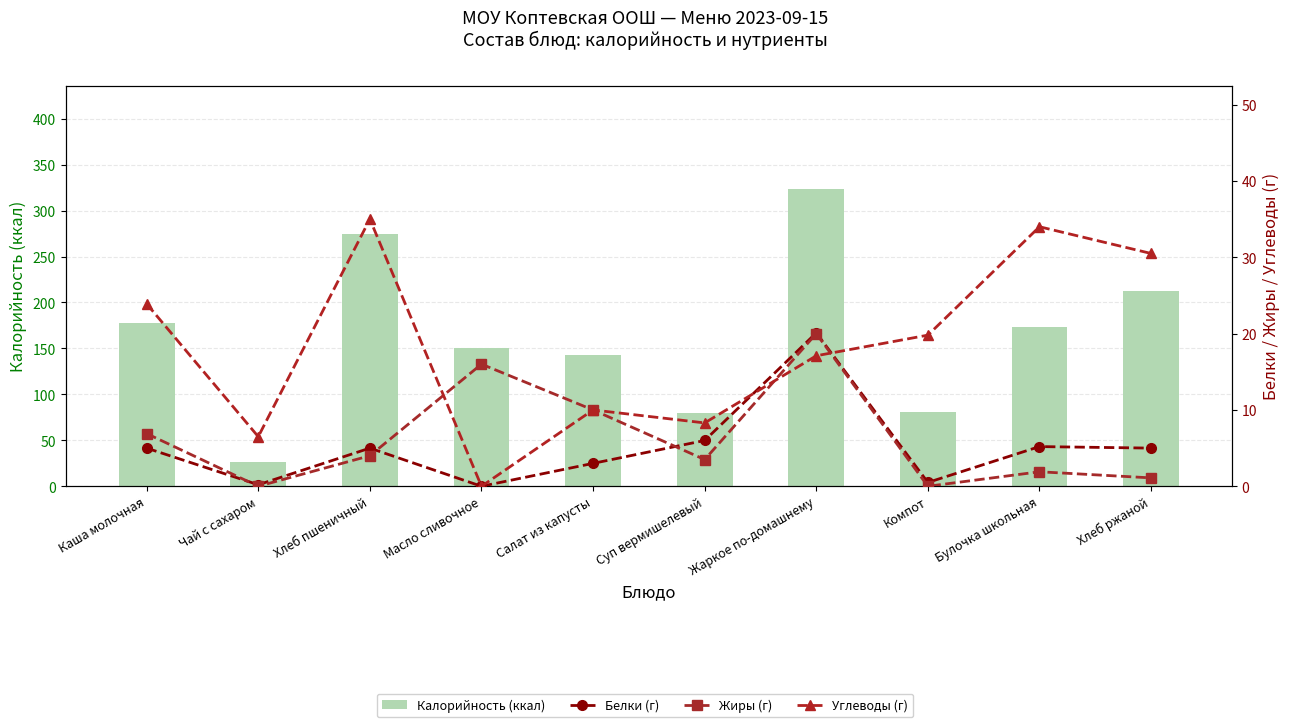

Is the value of Белки (г) at Чай с сахаром greater than the value of Жиры (г) at Салат из капусты?

No